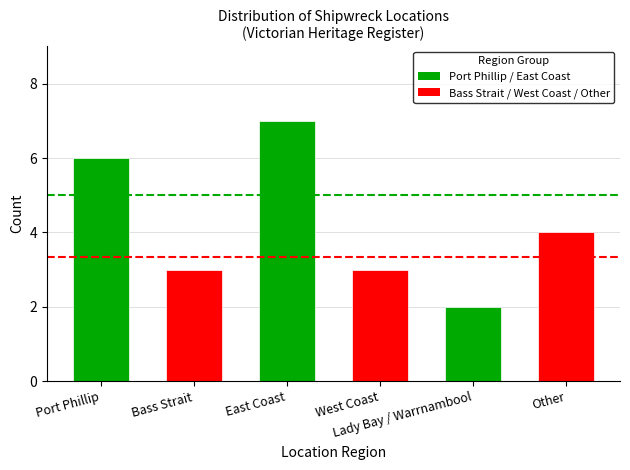

What is the value of the 3rd bar from the left?

7